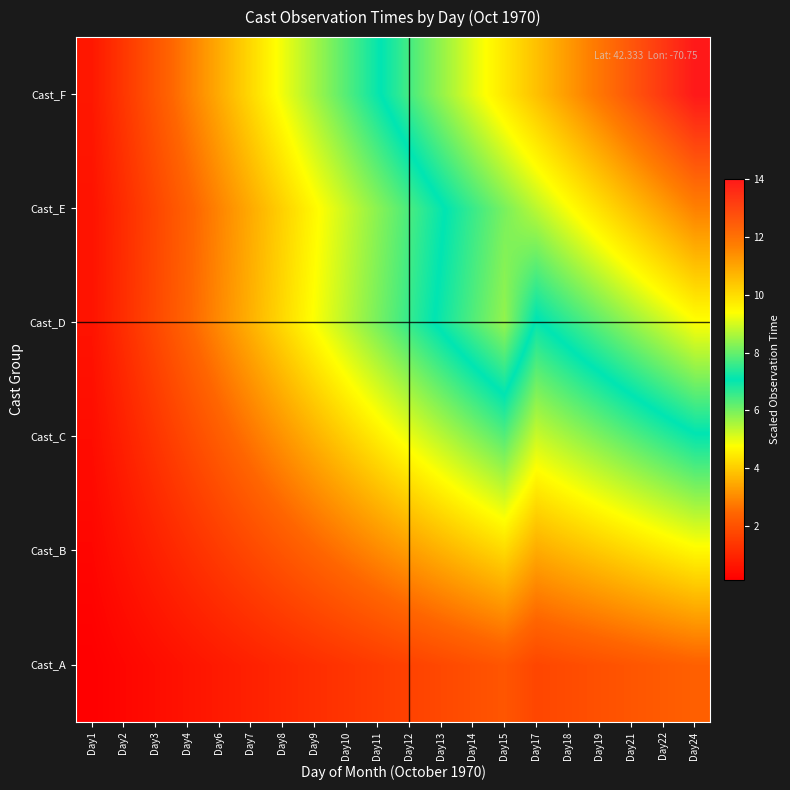

How many series are shown in this chart?

6